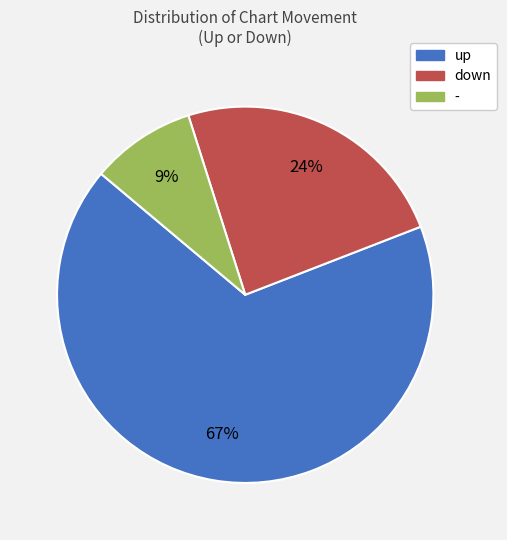

Do down and - together represent more than half of the pie?

No